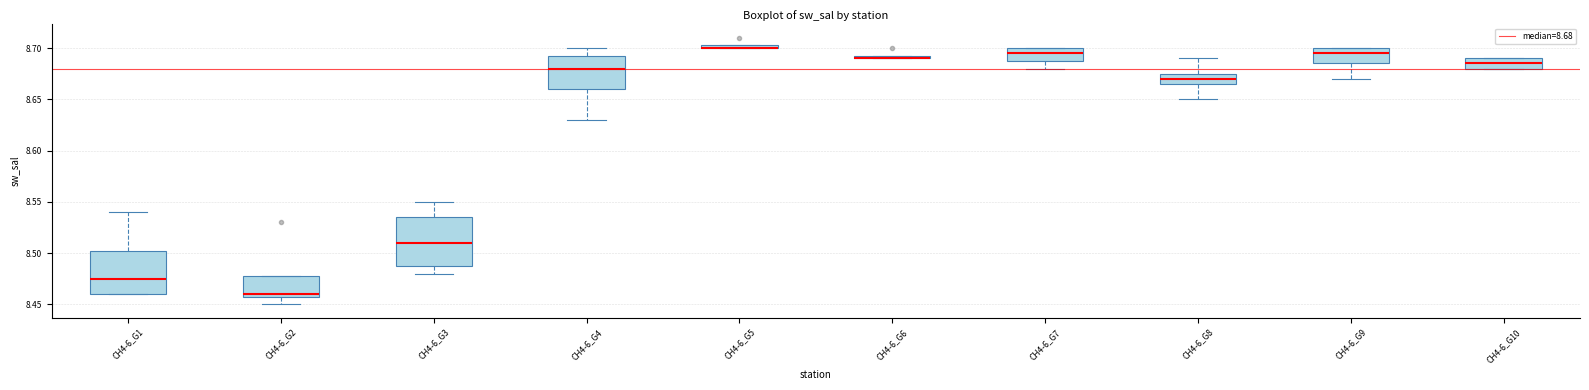

Where does the lower whisker of the box for CH4-6_G4 end on the y-axis? The values are not printed on the chart, so give them approximately, as read against the axis.

8.630